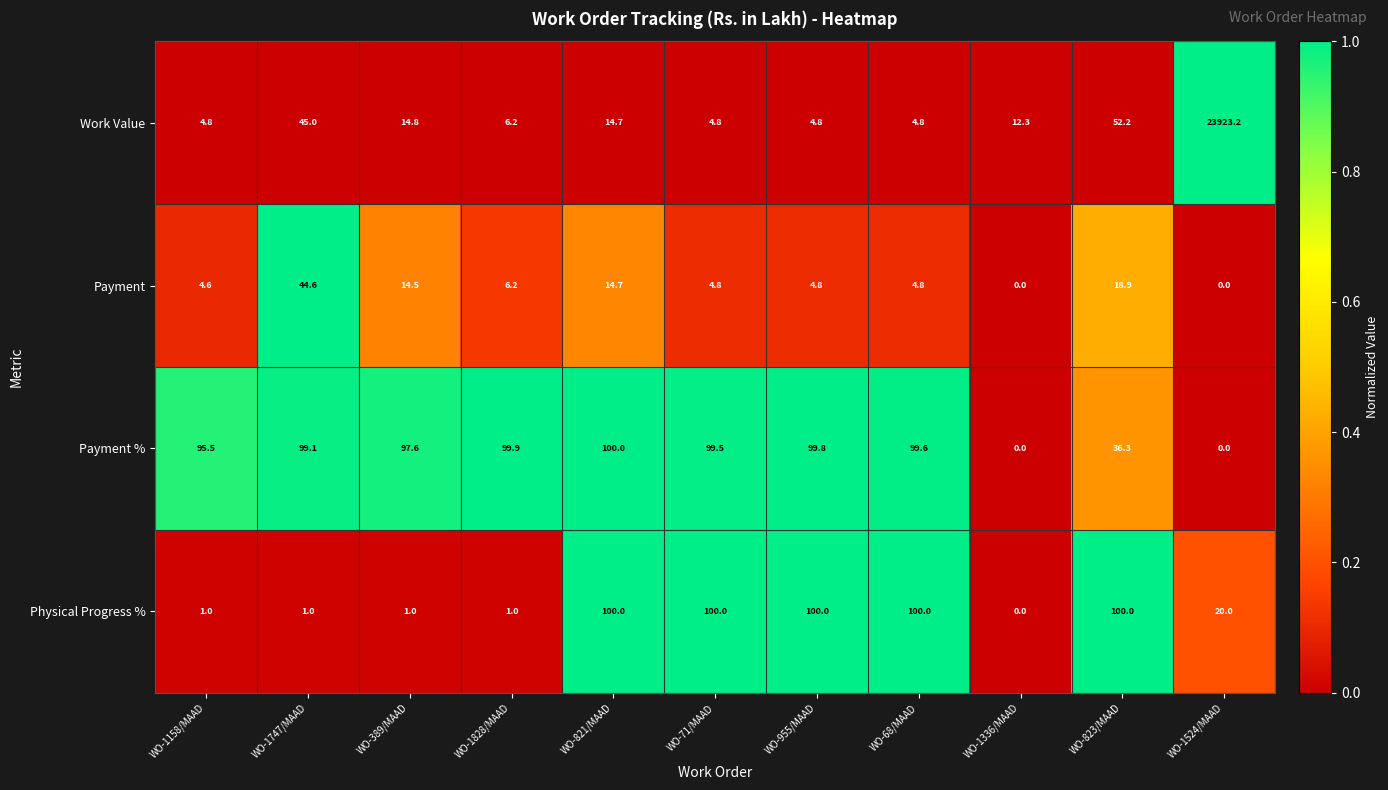

Which series has the widest spread of values?

Work Value